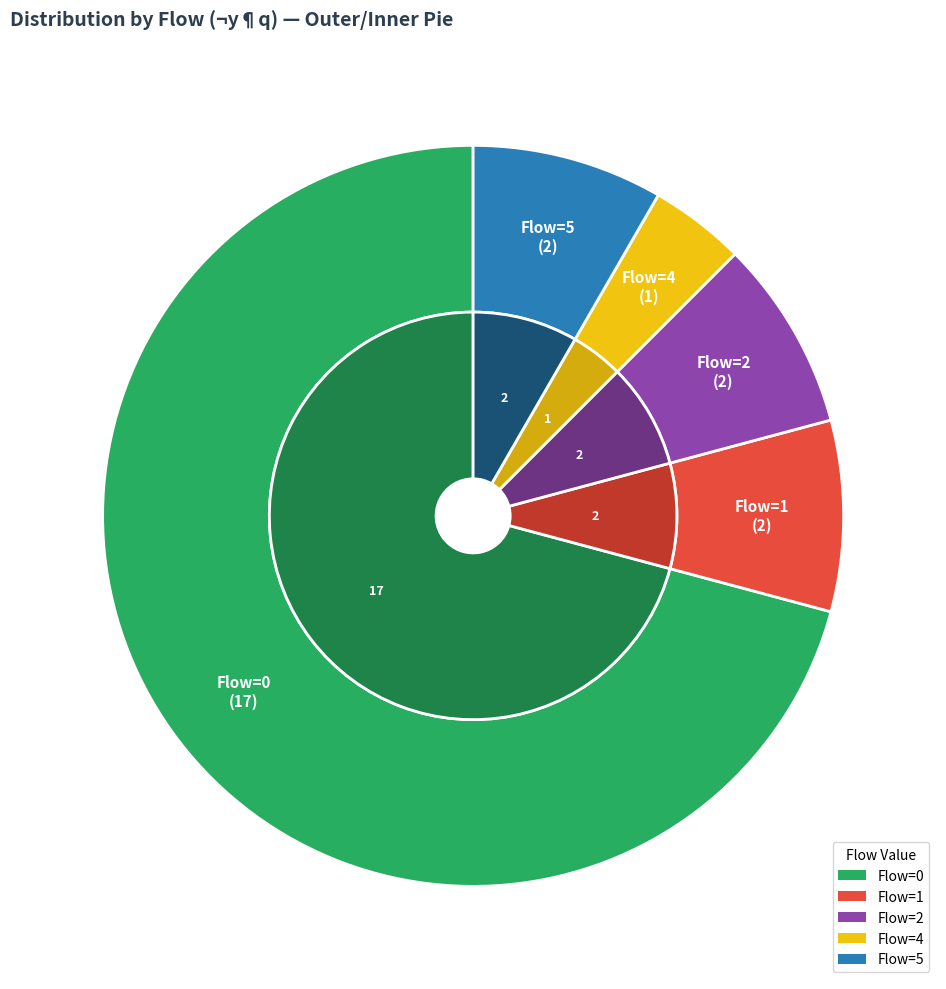

Is it true that 4 is 4% of the pie?

True